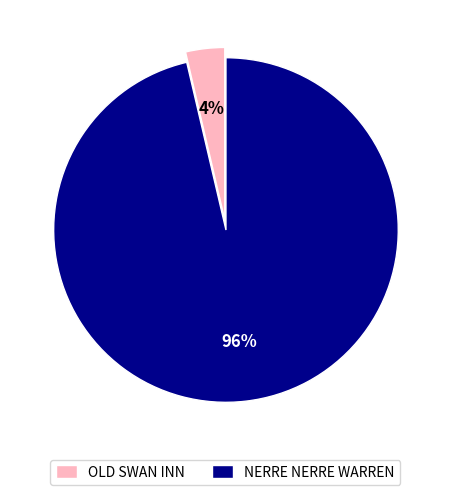

To the nearest percent, what is the combined percentage of NERRE NERRE WARREN and OLD SWAN INN?

100%